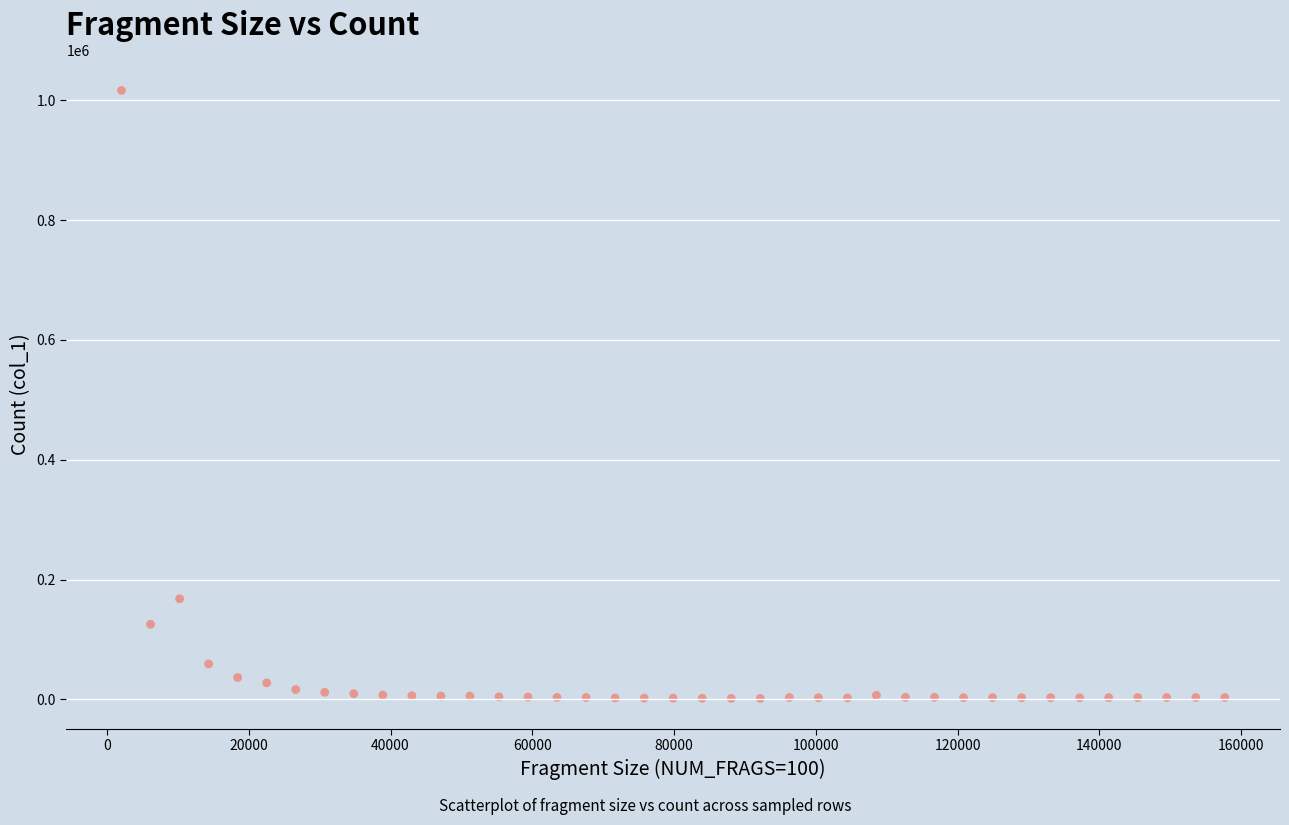

What is the range of X values (max minus min)?

155648